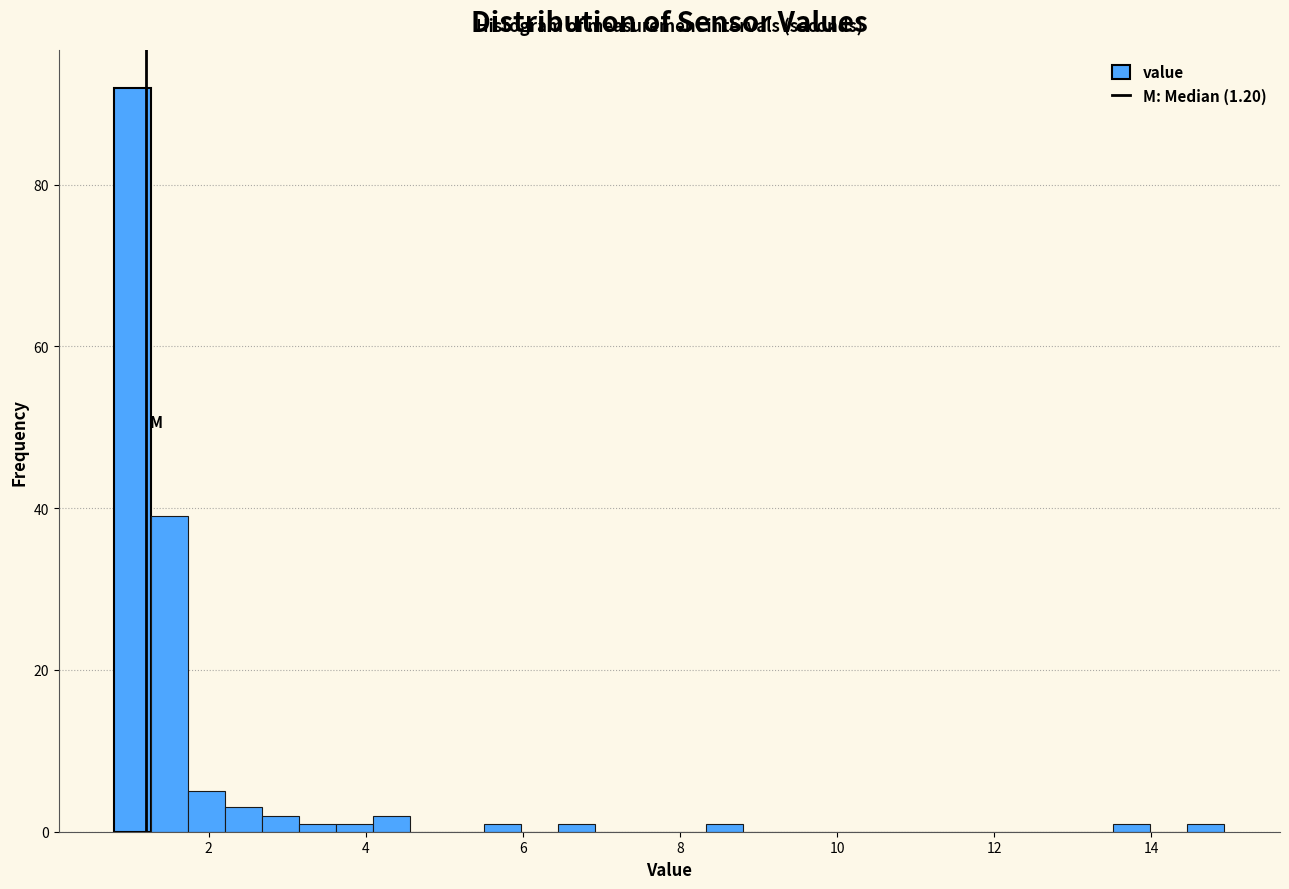

Read against the x-axis, roughly where is the centre of the tallest bar?

1.0